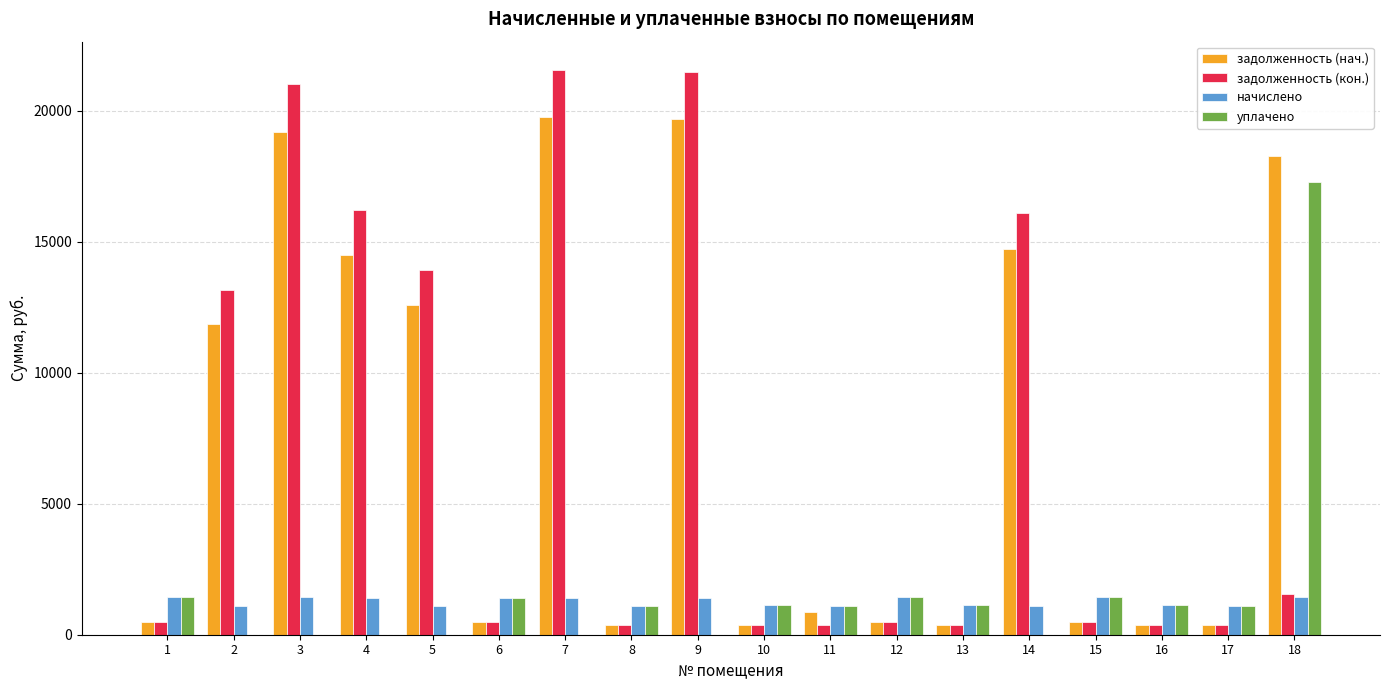

The value of уплачено at 5 is 0.0. True or false?

True